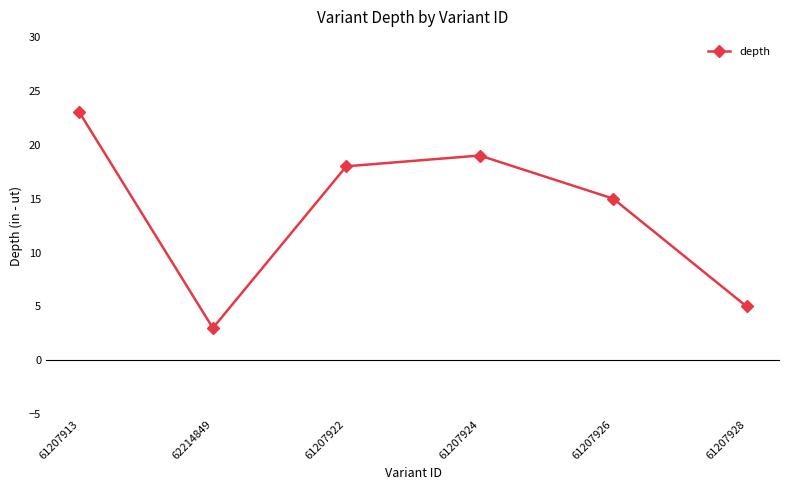

What is the label of the 3rd point from the right?

61207924